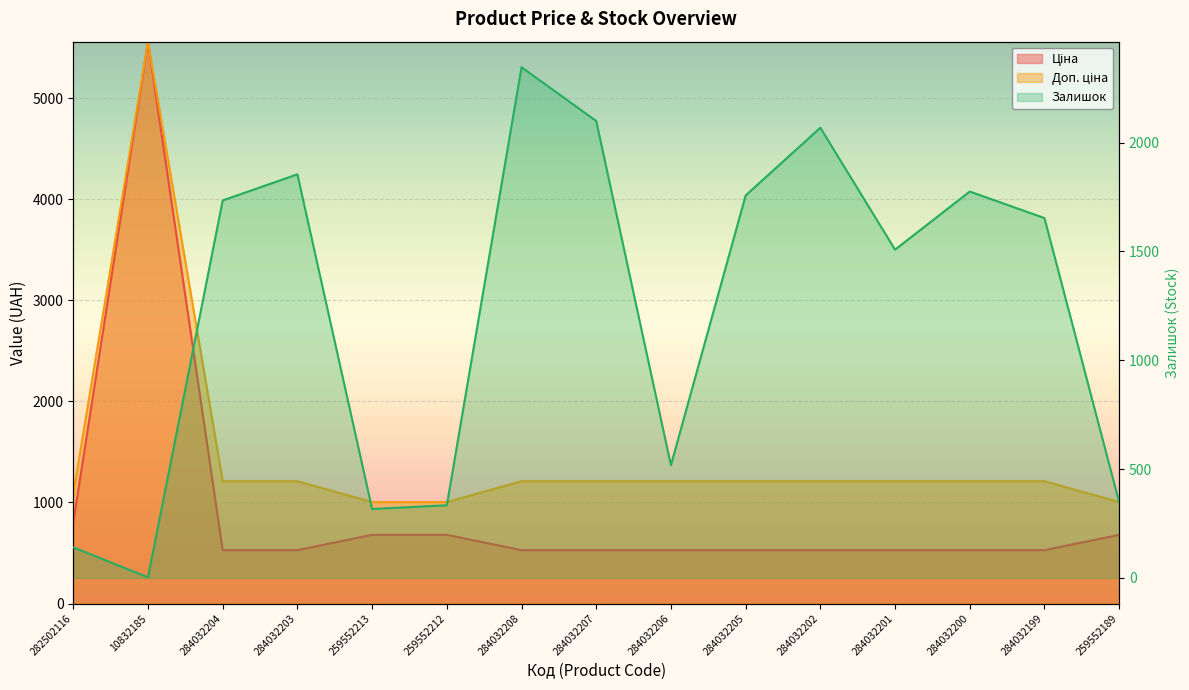

Which category has the lowest value in the Залишок series?

10832185